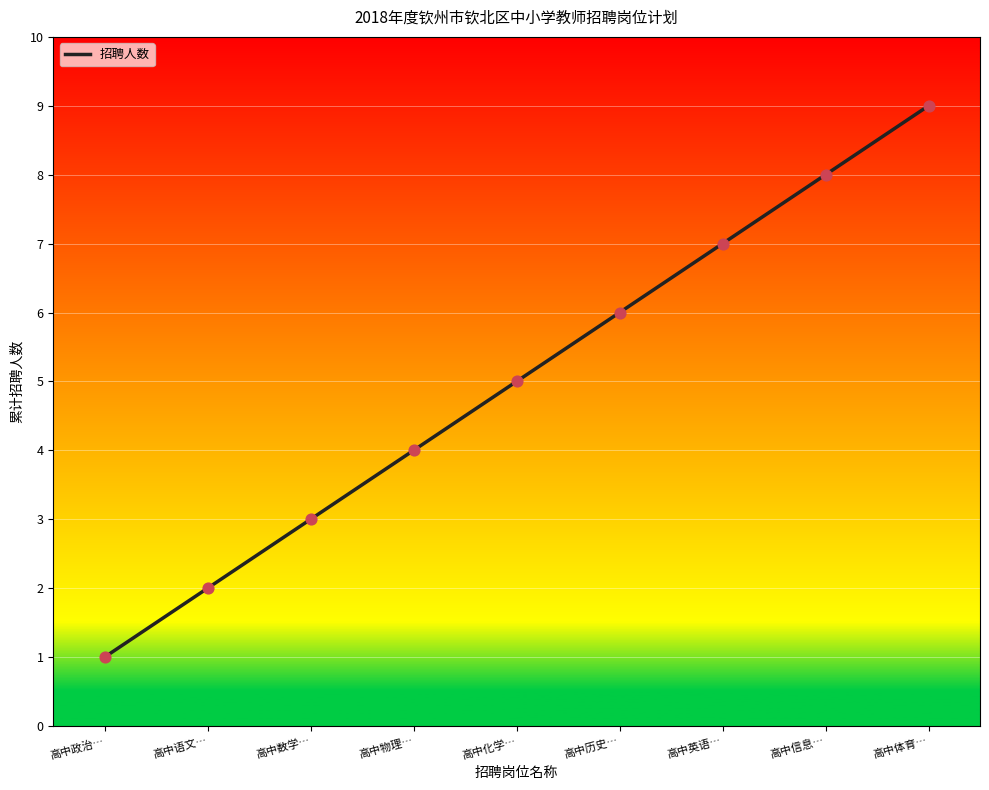

Approximately how many times larger is the value at 高中政治… compared to 高中信息…?

0.1